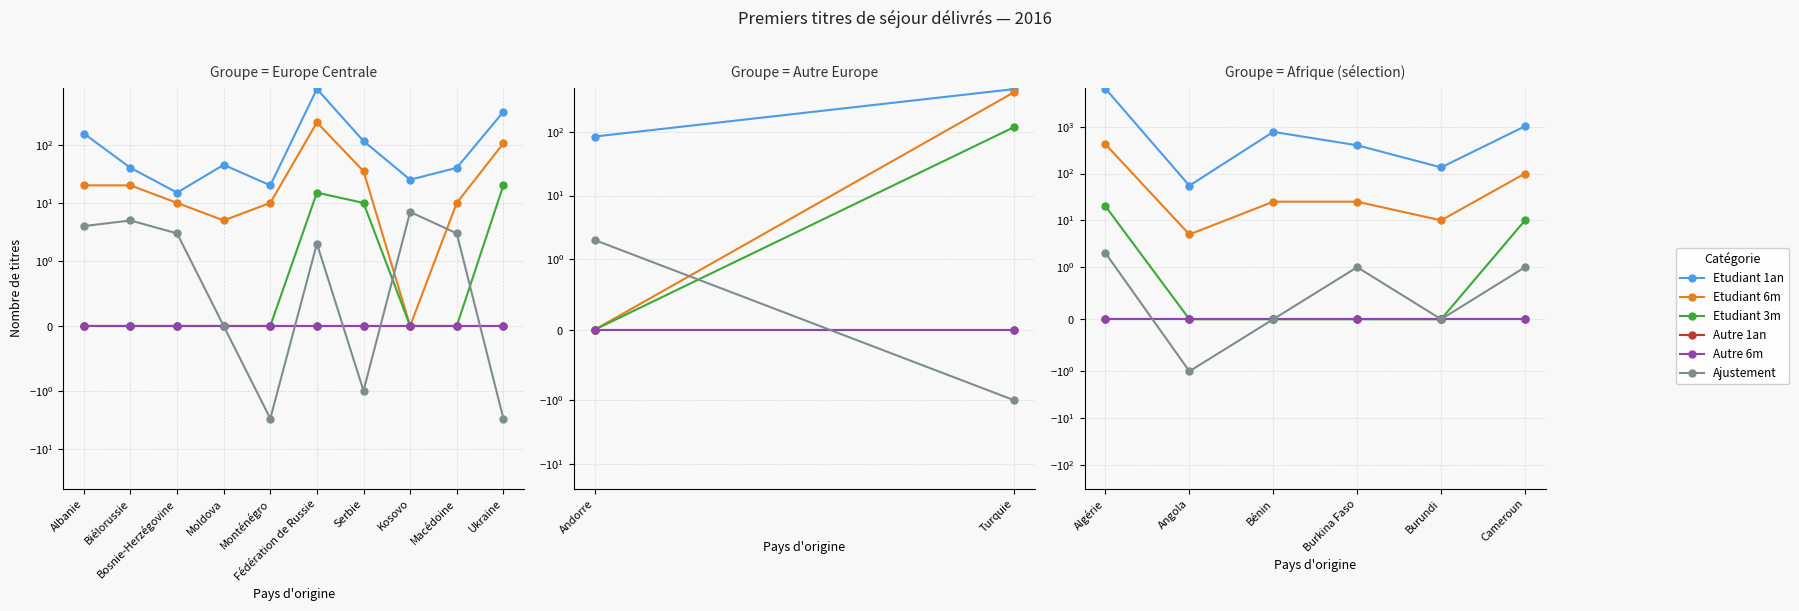

Rank the series by their maximum value, from lowest to highest.

Autre 1an, Autre 6m, Ajustement, Etudiant 3m, Etudiant 6m, Etudiant 1an